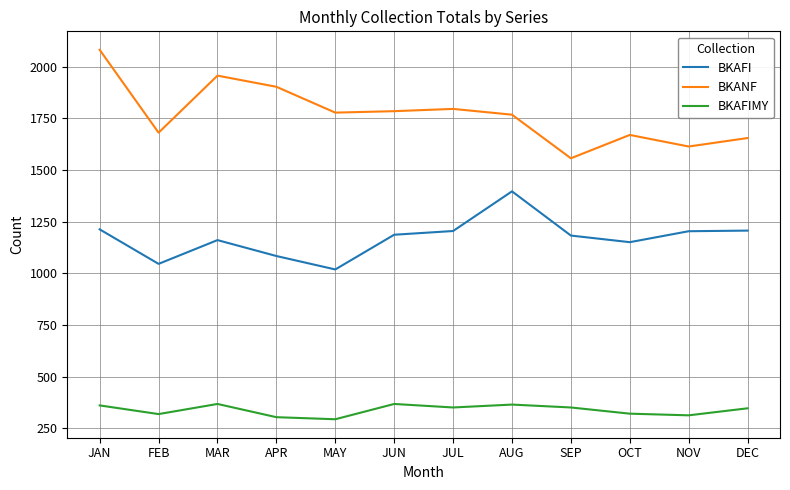

What are all the series names shown in the legend?

BKAFI, BKANF, BKAFIMY